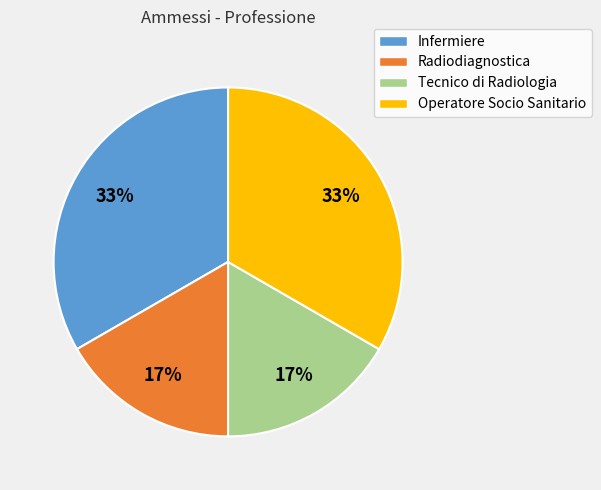

Count the number of slices in the pie.

4